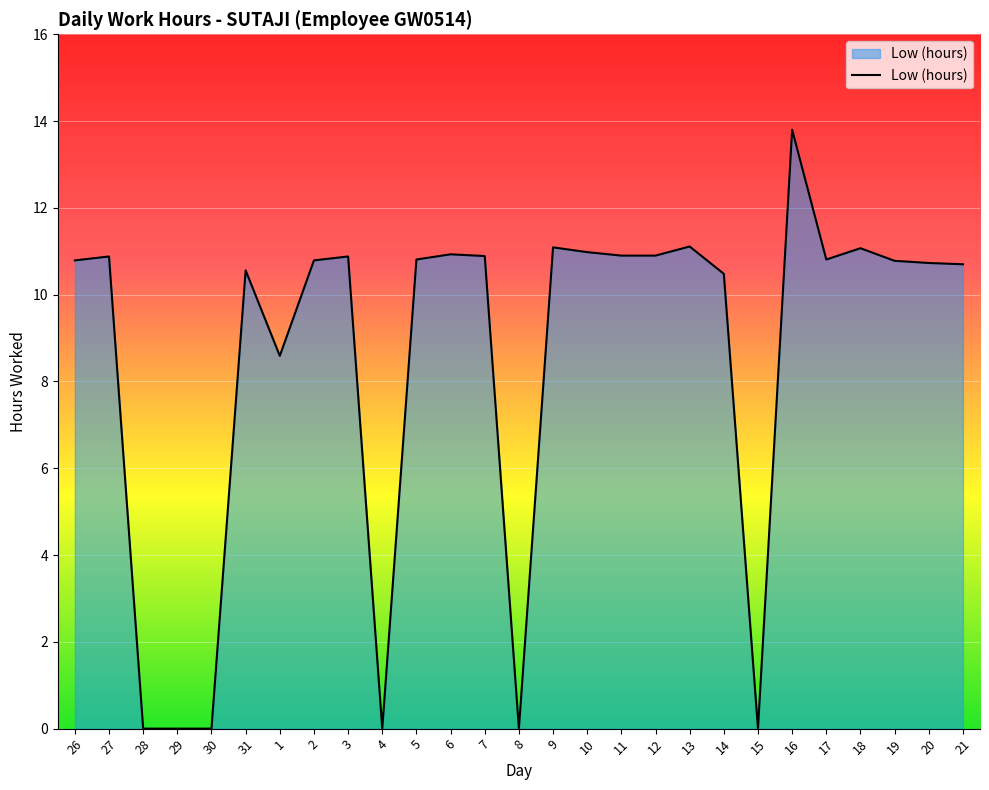

Which has a higher value, 31 or 1?

31